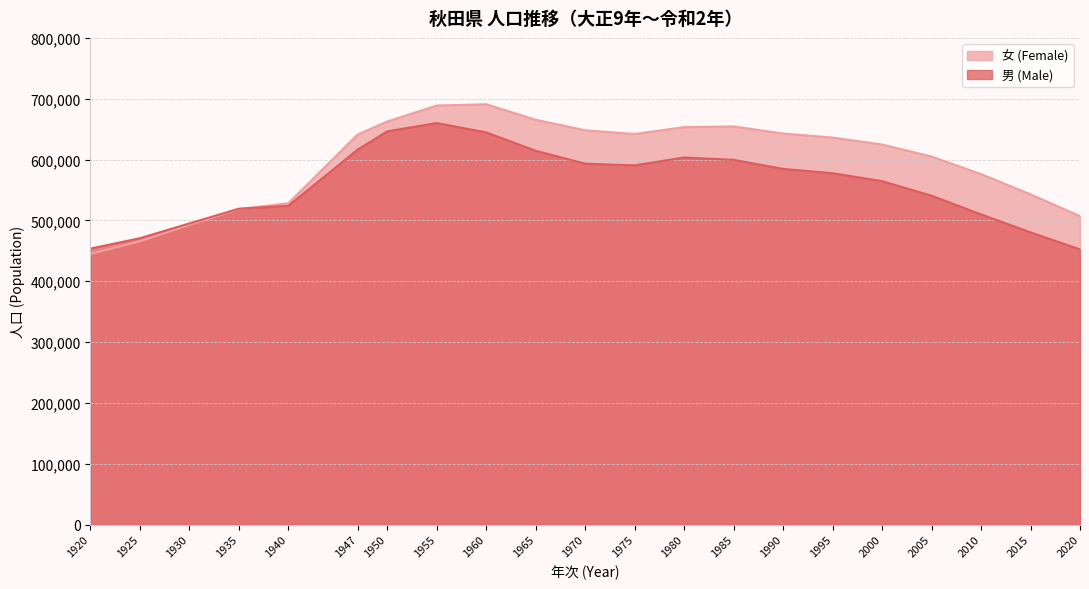

How many data points does each series have?

21